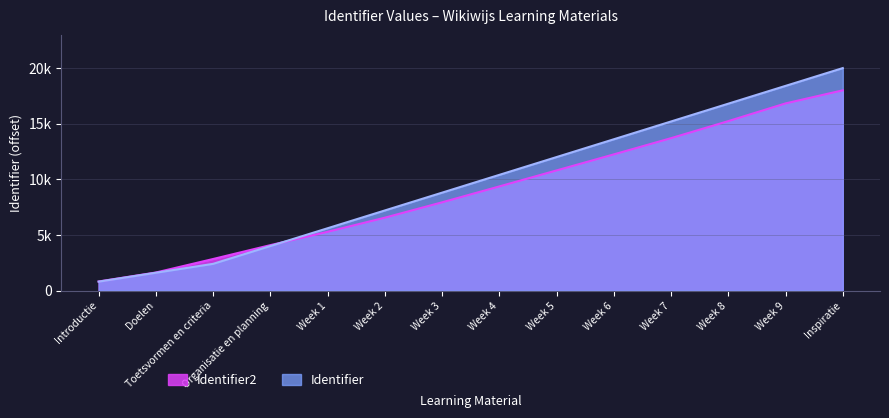

The Identifier2 series shows 254.3 at Introductie. True or false?

False